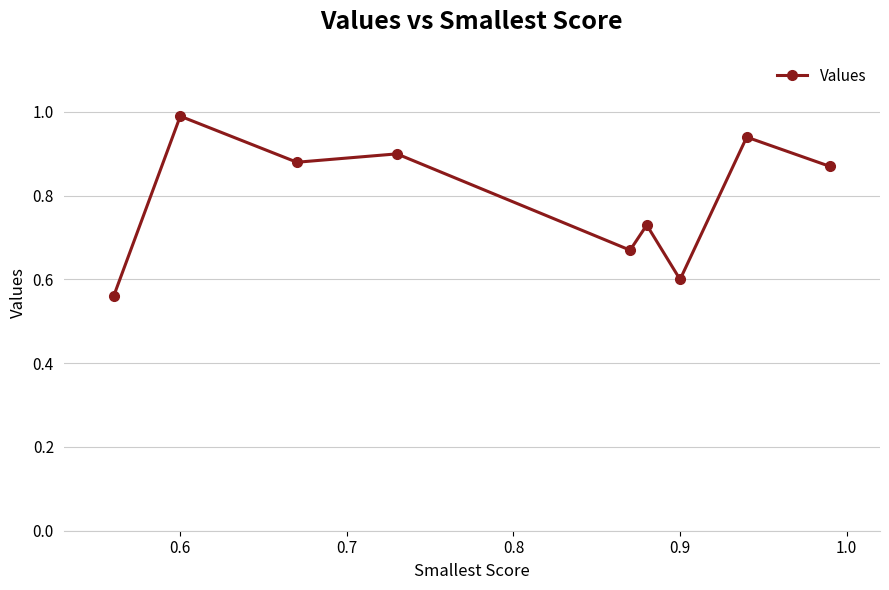

What is the difference between the maximum and minimum values?

0.4